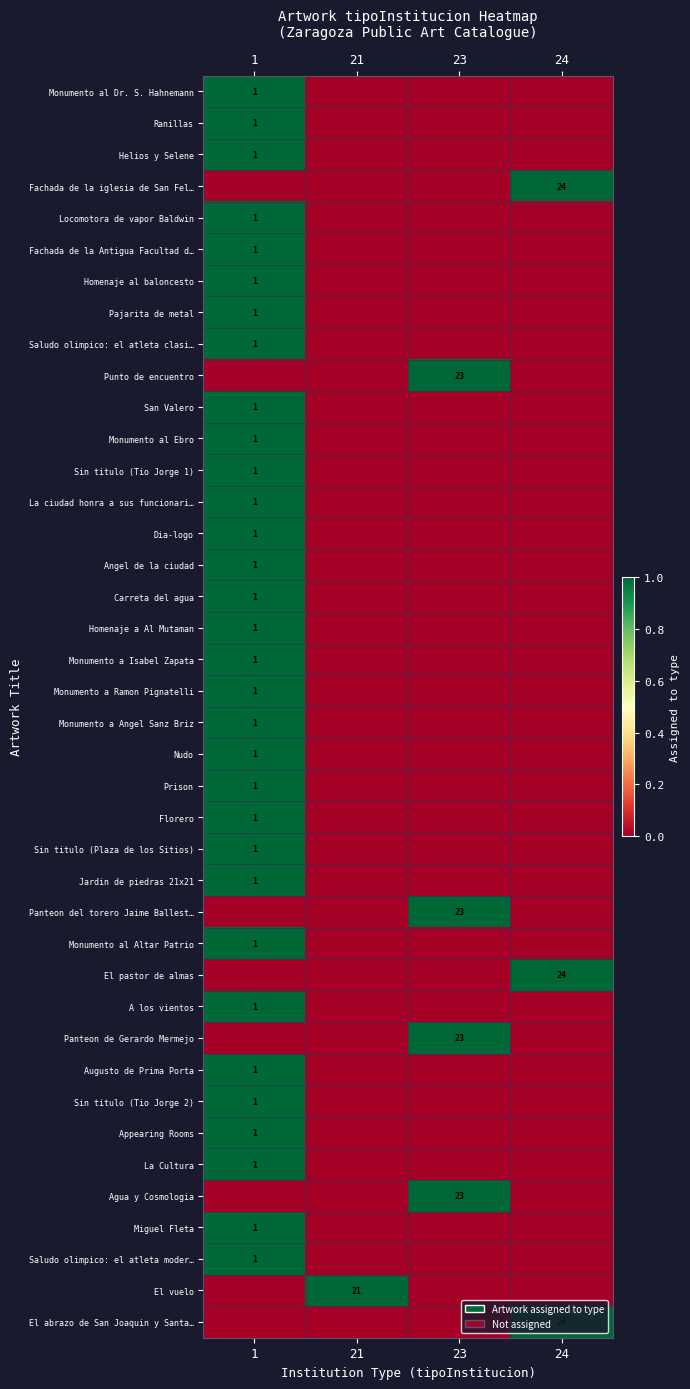

The value of Pajarita de metal at 1 is 1. True or false?

True